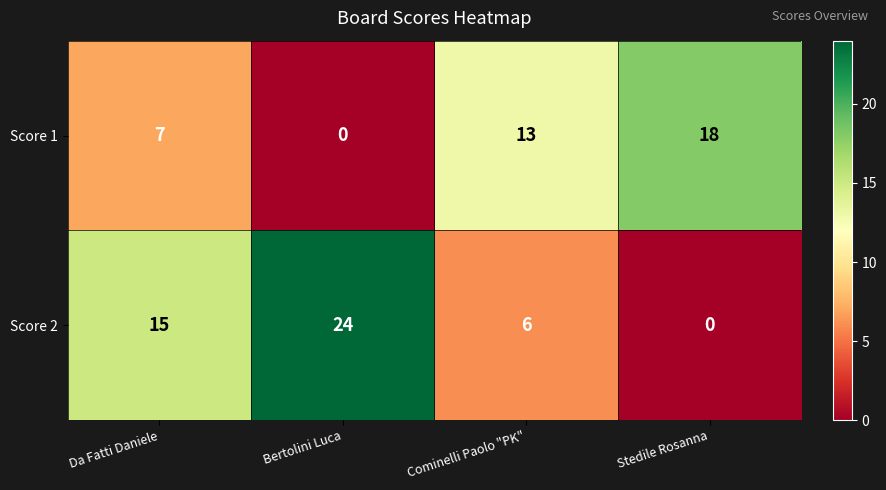

Which series changed the most between Da Fatti Daniele and Cominelli Paolo "PK"?

Score 2